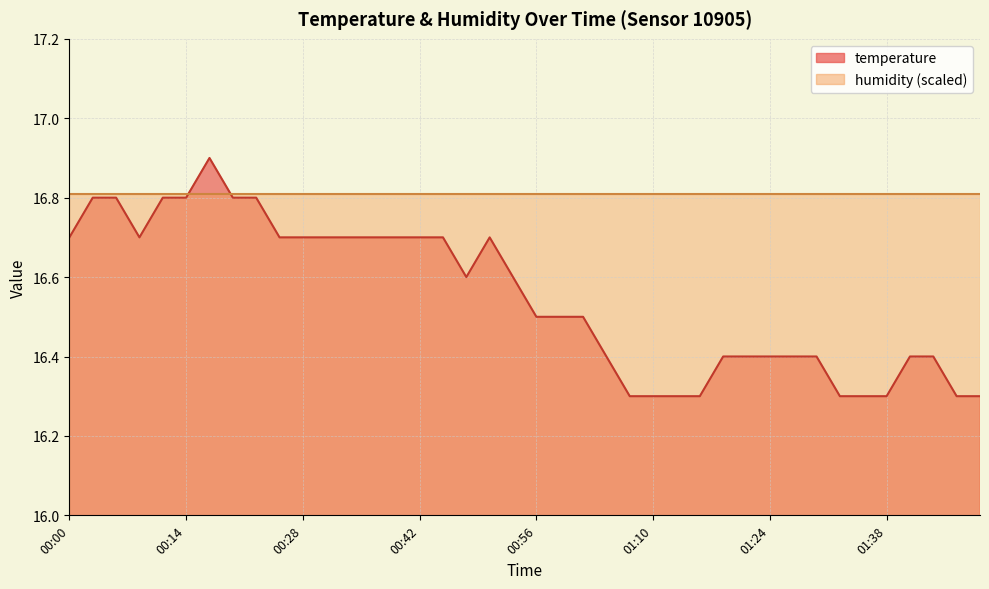

What is the sum of the values at 01:41 and 00:56?

32.9